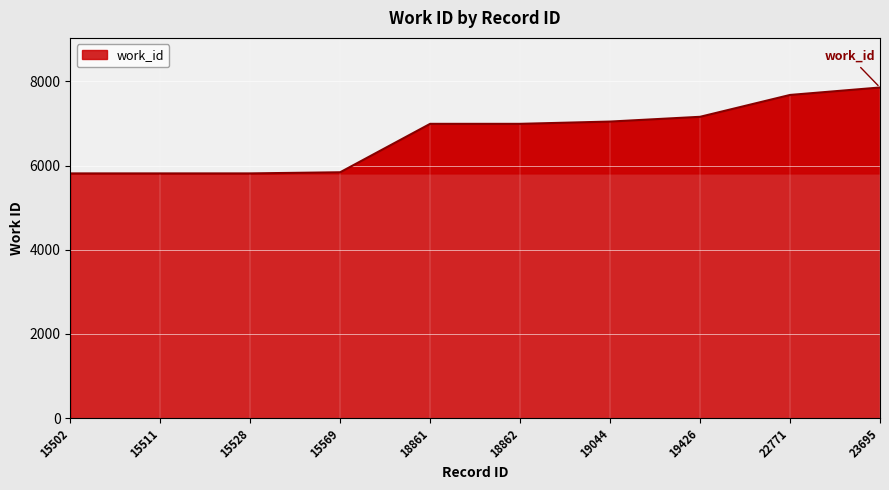

True or false: the data shows 6990 at 18862.

True